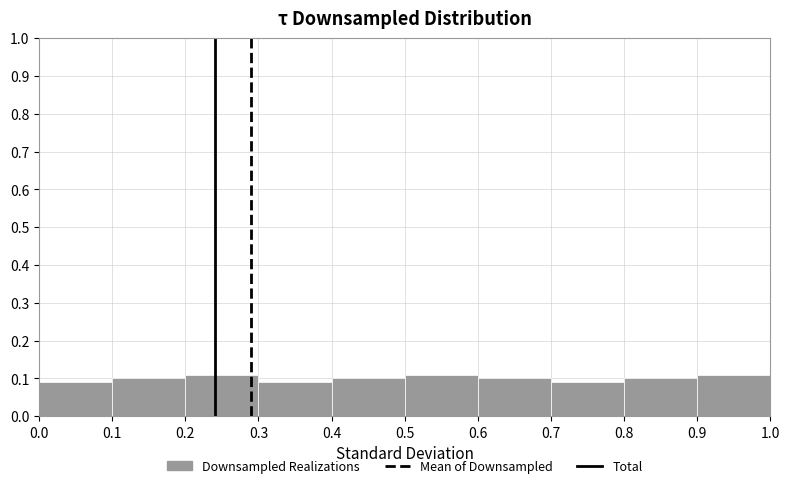

How tall is the bar that spans 0.0 to 0.1 on the x-axis? The values are not printed on the chart, so give them approximately, as read against the axis.

0.09